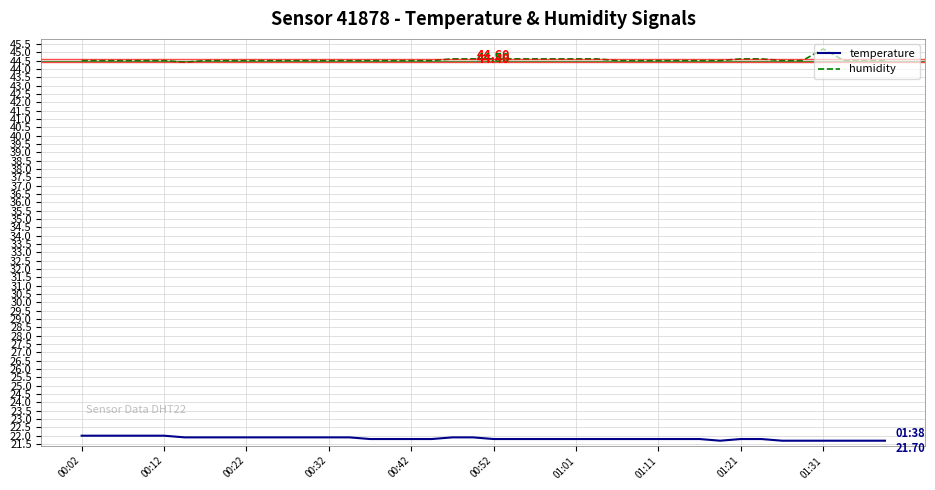

Which series has the widest spread of values?

humidity